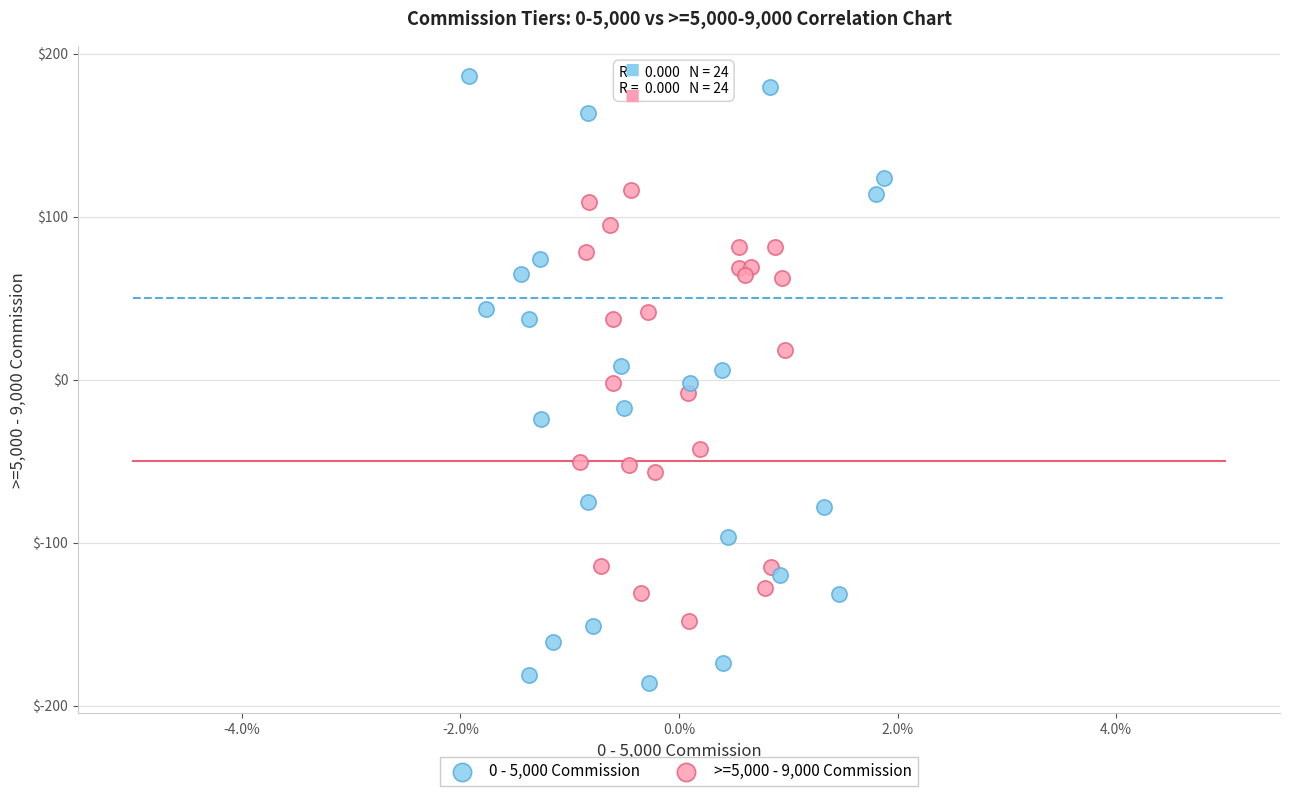

Which series has the widest spread of Y values?

0 - 5,000 Commission